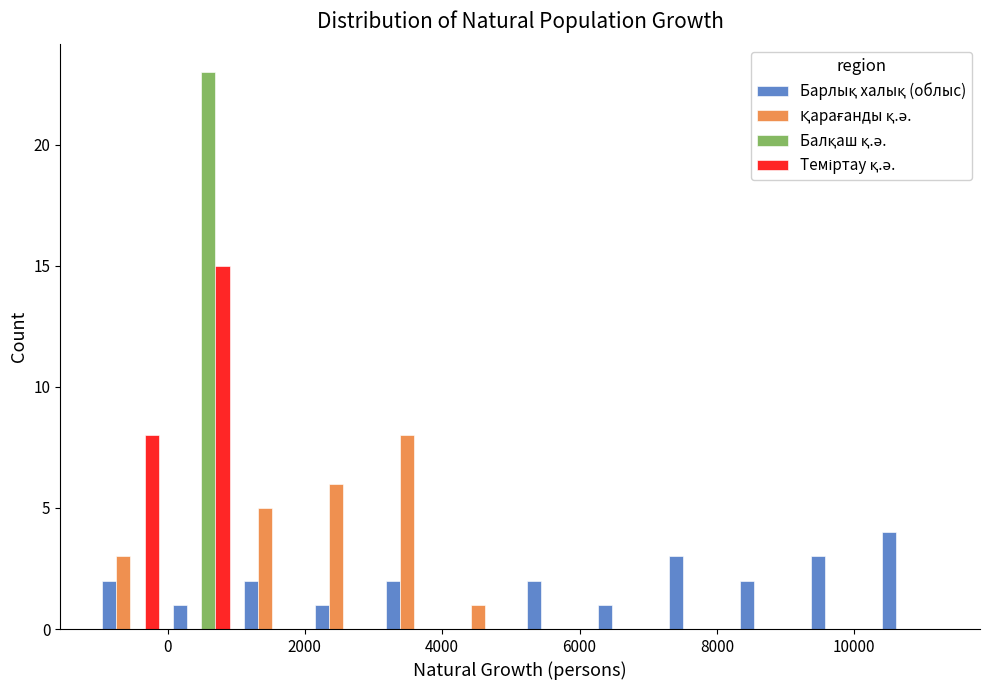

What is the height of the Балқаш қ.ә. bar covering 0 to 1000 on the x-axis? Neither the bar edges nor the heights are printed on the chart, so give them approximately, as read against the axes.

23